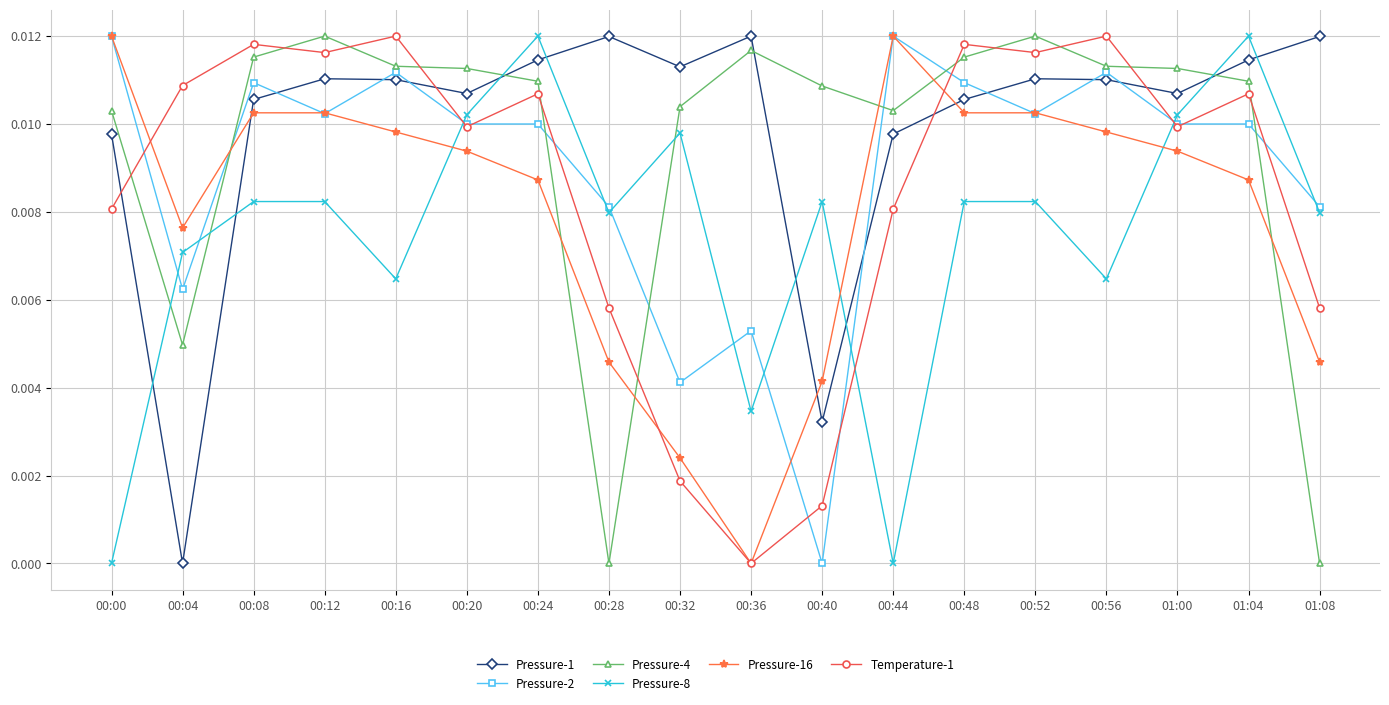

What is the sum of all Temperature-1 values?

0.2